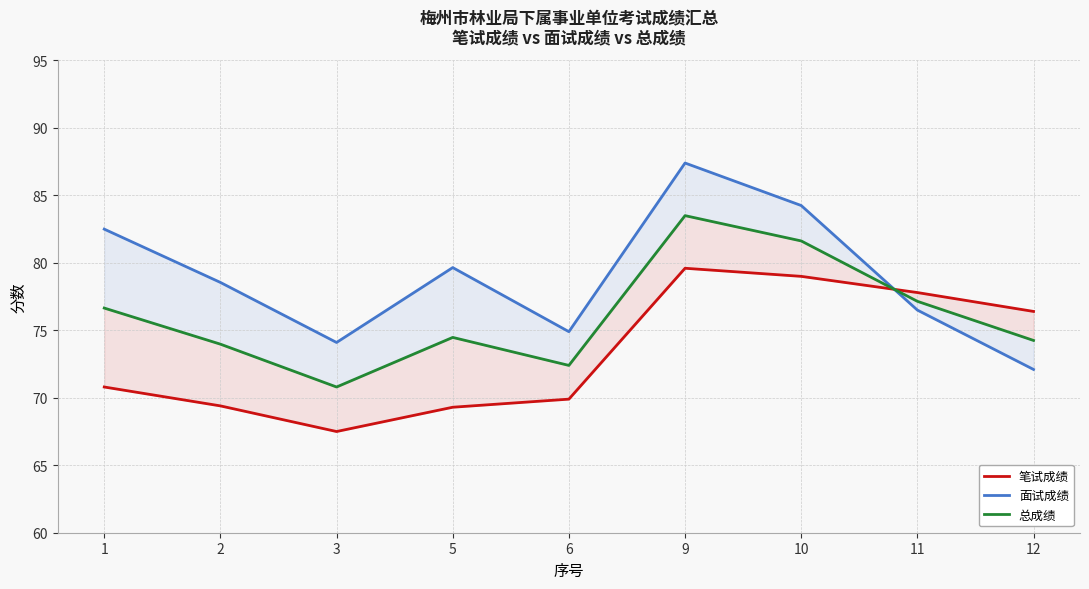

Which has a higher value, 11 or 2?

11